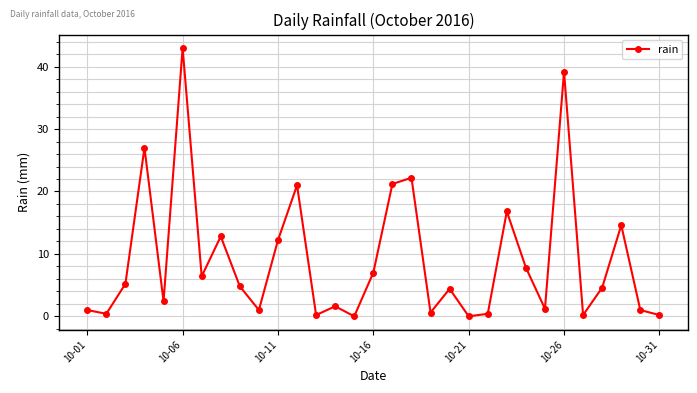

True or false: there are more than 2 points higher than both neighbors.

True